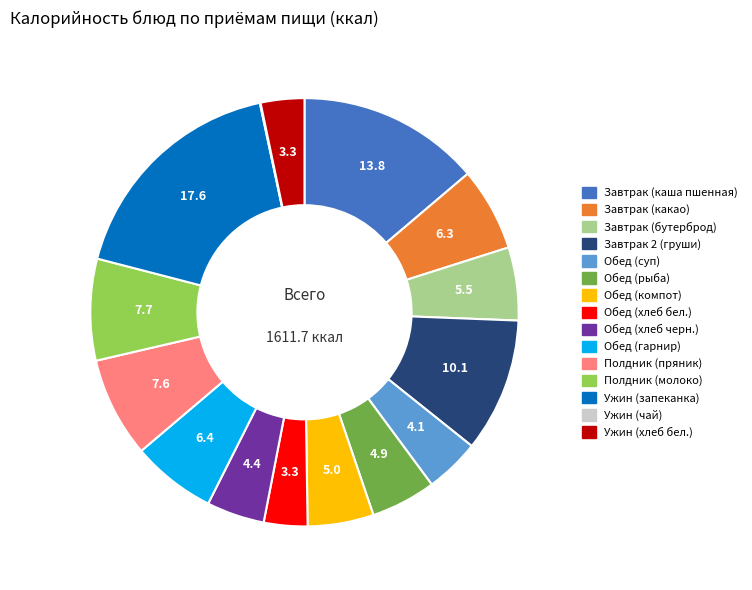

Which has a higher value, Завтрак (какао) or Обед (хлеб бел.)?

Завтрак (какао)